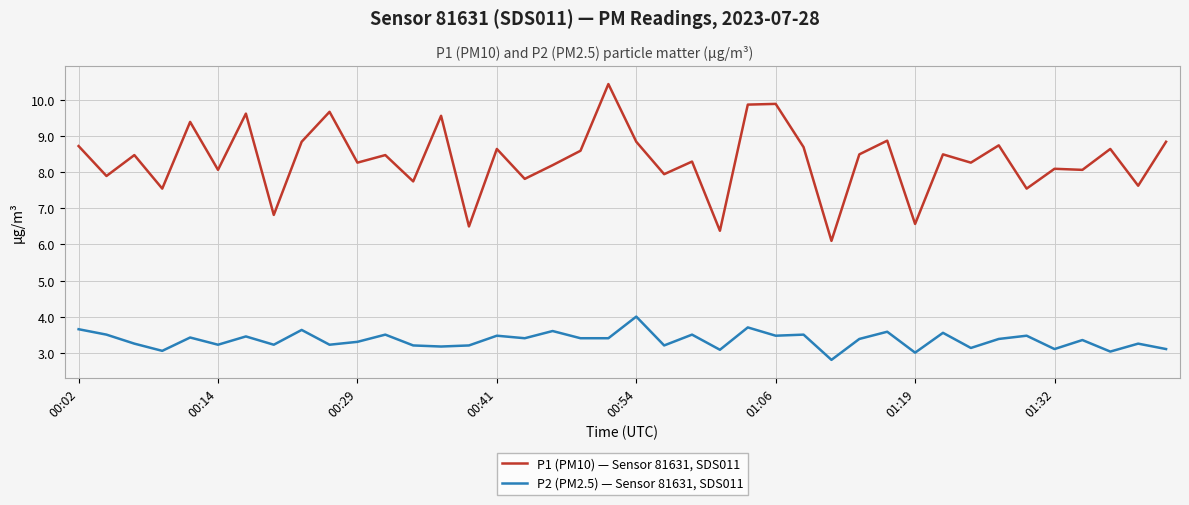

Rank the series by their maximum value, from lowest to highest.

P2 (PM2.5) — Sensor 81631, SDS011, P1 (PM10) — Sensor 81631, SDS011